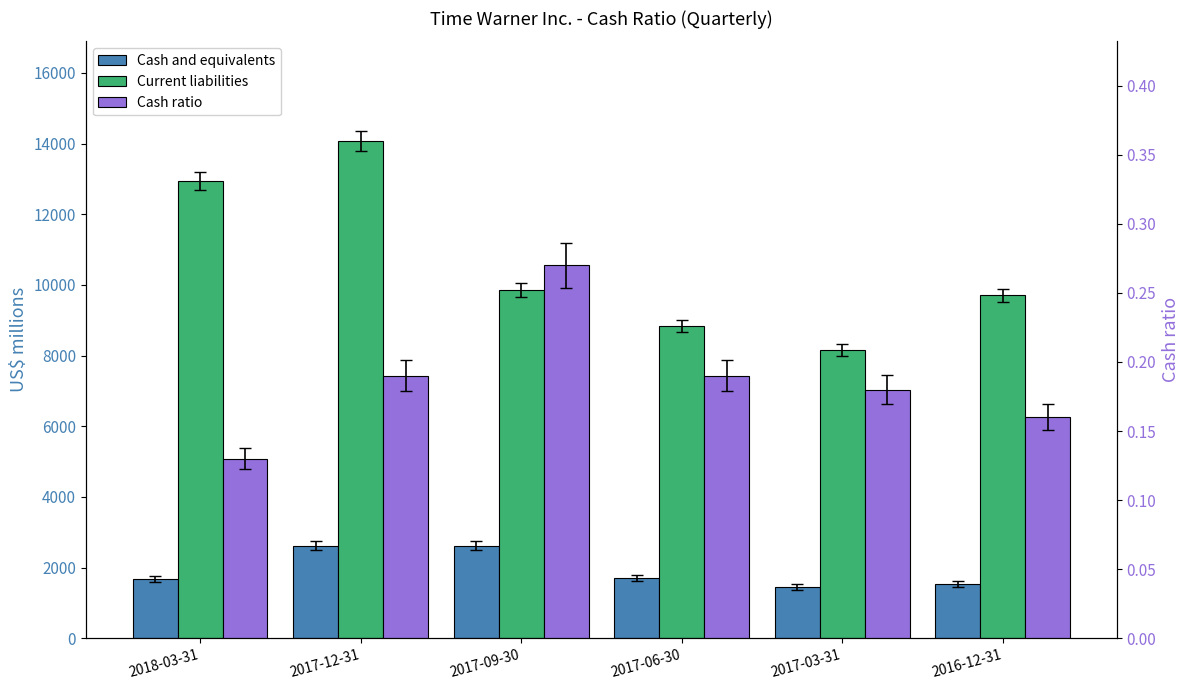

What is the label of the 4th bar from the left?

2017-06-30